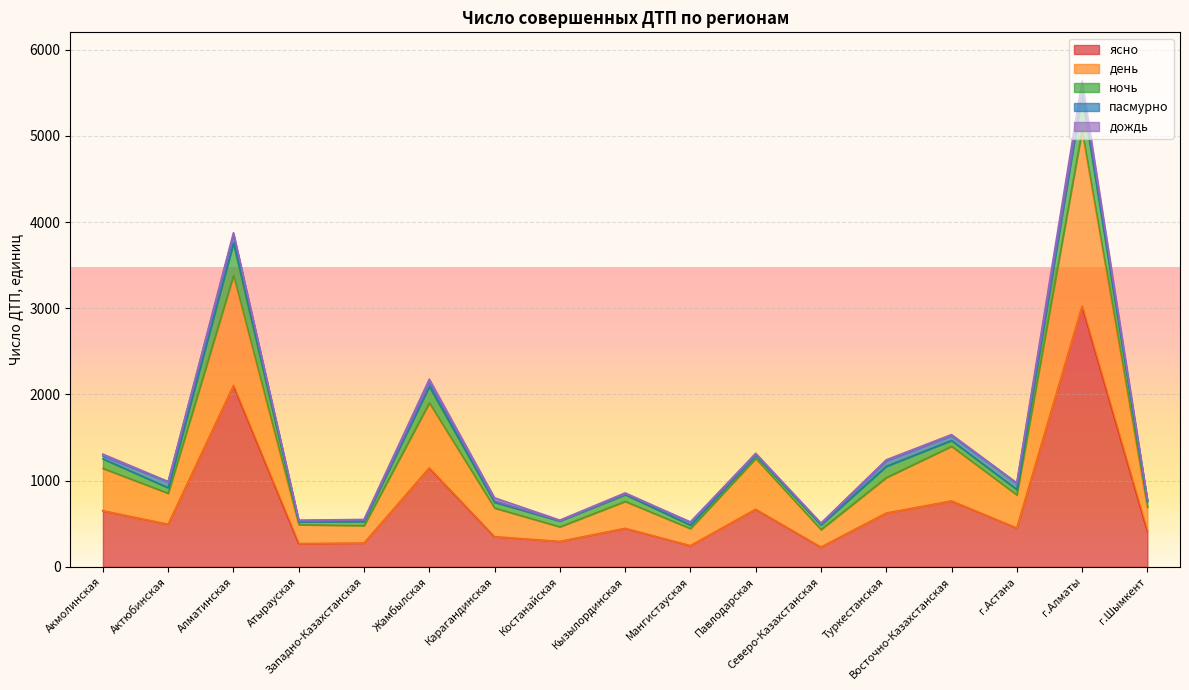

Which series has the largest total across all categories?

ясно